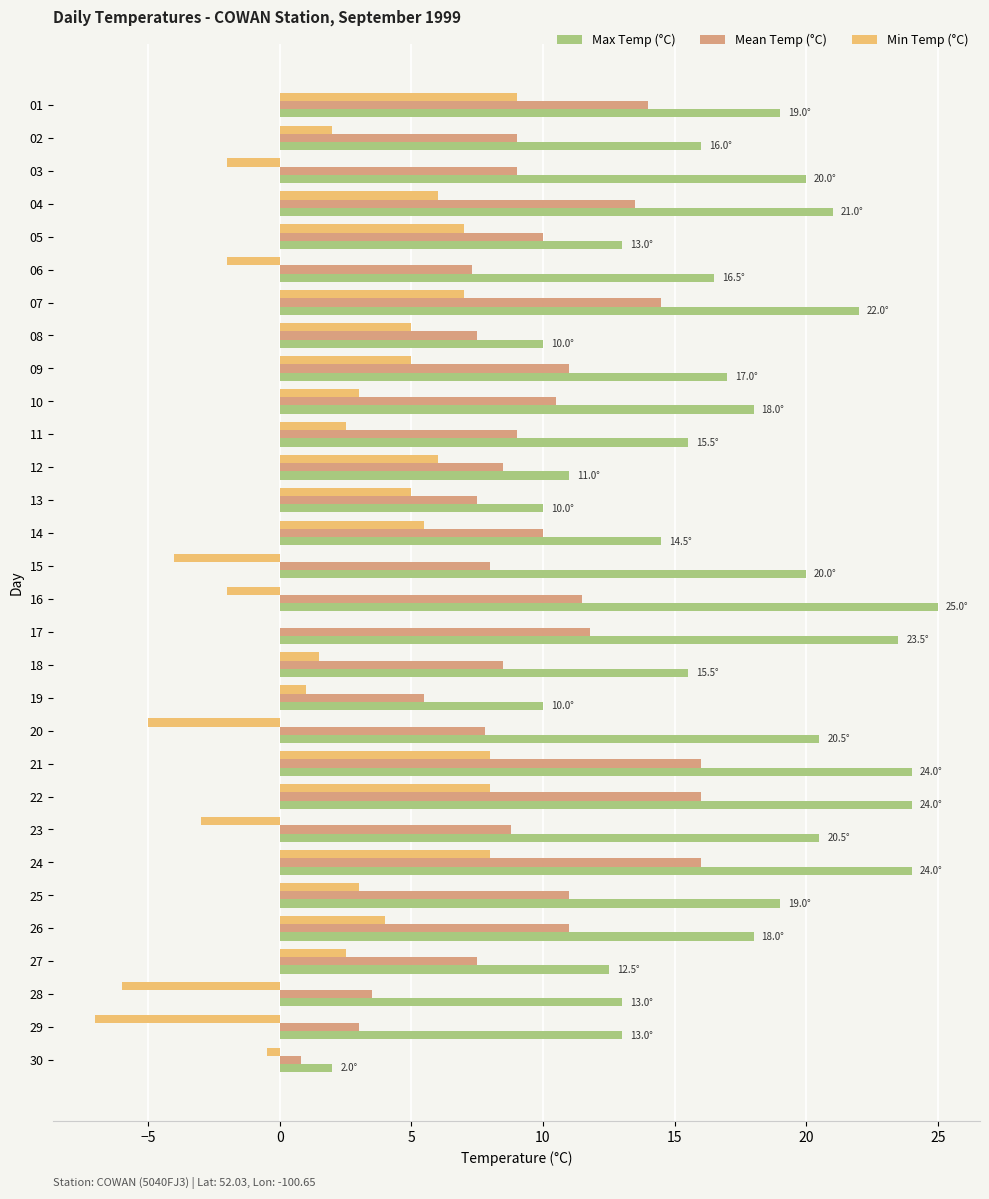

Which series has the largest range (max minus min)?

Max Temp (°C)